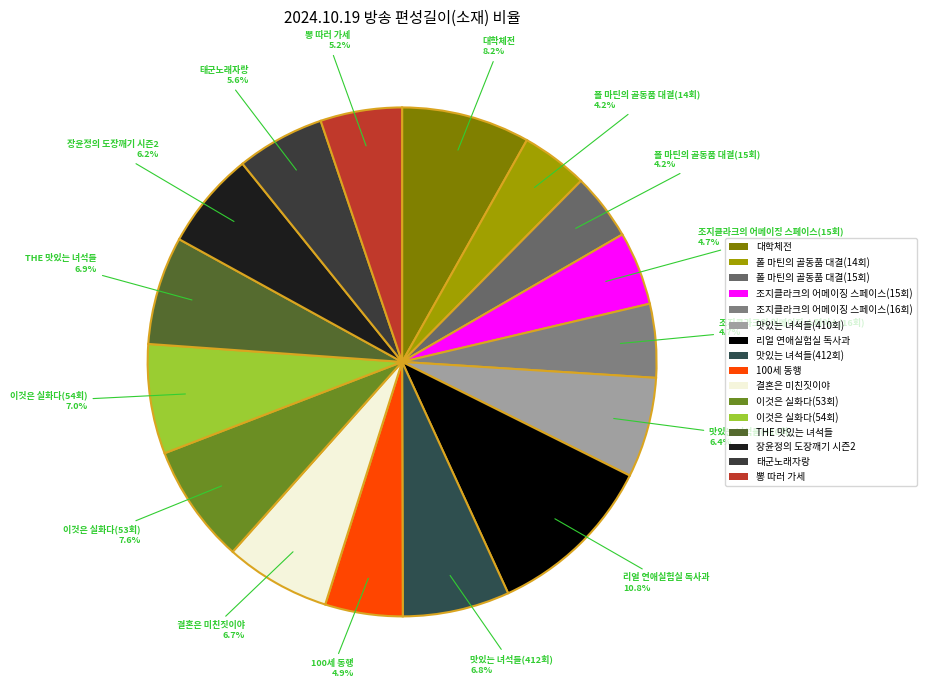

Which has a higher value, 폴 마틴의 골동품 대결(14회) or 장윤정의 도장깨기 시즌2?

장윤정의 도장깨기 시즌2